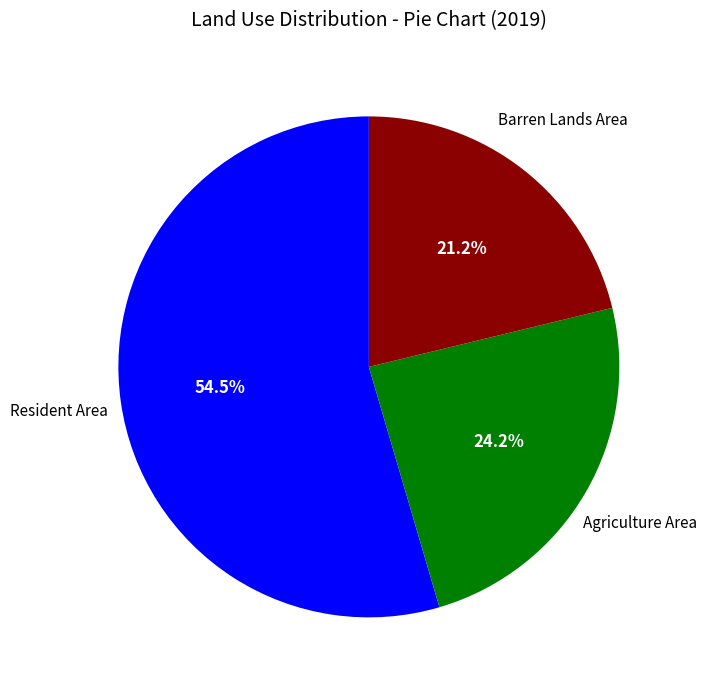

Is there a majority slice in this chart?

Yes